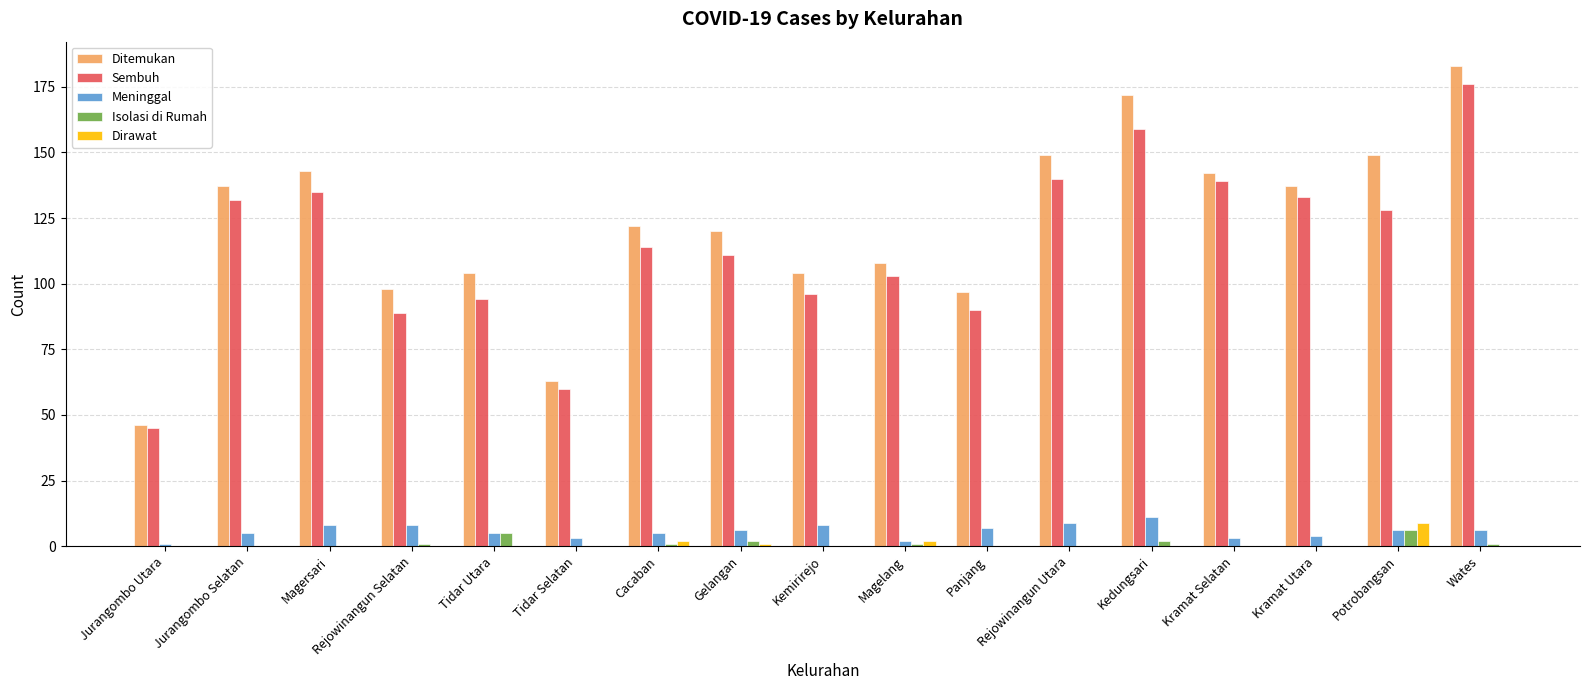

Reading left to right, extract all data points from this chart.

Ditemukan: Jurangombo Utara=46	Jurangombo Selatan=137	Magersari=143	Rejowinangun Selatan=98	Tidar Utara=104	Tidar Selatan=63	Cacaban=122	Gelangan=120	Kemirirejo=104	Magelang=108	Panjang=97	Rejowinangun Utara=149	Kedungsari=172	Kramat Selatan=142	Kramat Utara=137	Potrobangsan=149	Wates=183
Sembuh: Jurangombo Utara=45	Jurangombo Selatan=132	Magersari=135	Rejowinangun Selatan=89	Tidar Utara=94	Tidar Selatan=60	Cacaban=114	Gelangan=111	Kemirirejo=96	Magelang=103	Panjang=90	Rejowinangun Utara=140	Kedungsari=159	Kramat Selatan=139	Kramat Utara=133	Potrobangsan=128	Wates=176
Meninggal: Jurangombo Utara=1	Jurangombo Selatan=5	Magersari=8	Rejowinangun Selatan=8	Tidar Utara=5	Tidar Selatan=3	Cacaban=5	Gelangan=6	Kemirirejo=8	Magelang=2	Panjang=7	Rejowinangun Utara=9	Kedungsari=11	Kramat Selatan=3	Kramat Utara=4	Potrobangsan=6	Wates=6
Isolasi di Rumah: Jurangombo Utara=0	Jurangombo Selatan=0	Magersari=0	Rejowinangun Selatan=1	Tidar Utara=5	Tidar Selatan=0	Cacaban=1	Gelangan=2	Kemirirejo=0	Magelang=1	Panjang=0	Rejowinangun Utara=0	Kedungsari=2	Kramat Selatan=0	Kramat Utara=0	Potrobangsan=6	Wates=1
Dirawat: Jurangombo Utara=0	Jurangombo Selatan=0	Magersari=0	Rejowinangun Selatan=0	Tidar Utara=0	Tidar Selatan=0	Cacaban=2	Gelangan=1	Kemirirejo=0	Magelang=2	Panjang=0	Rejowinangun Utara=0	Kedungsari=0	Kramat Selatan=0	Kramat Utara=0	Potrobangsan=9	Wates=0